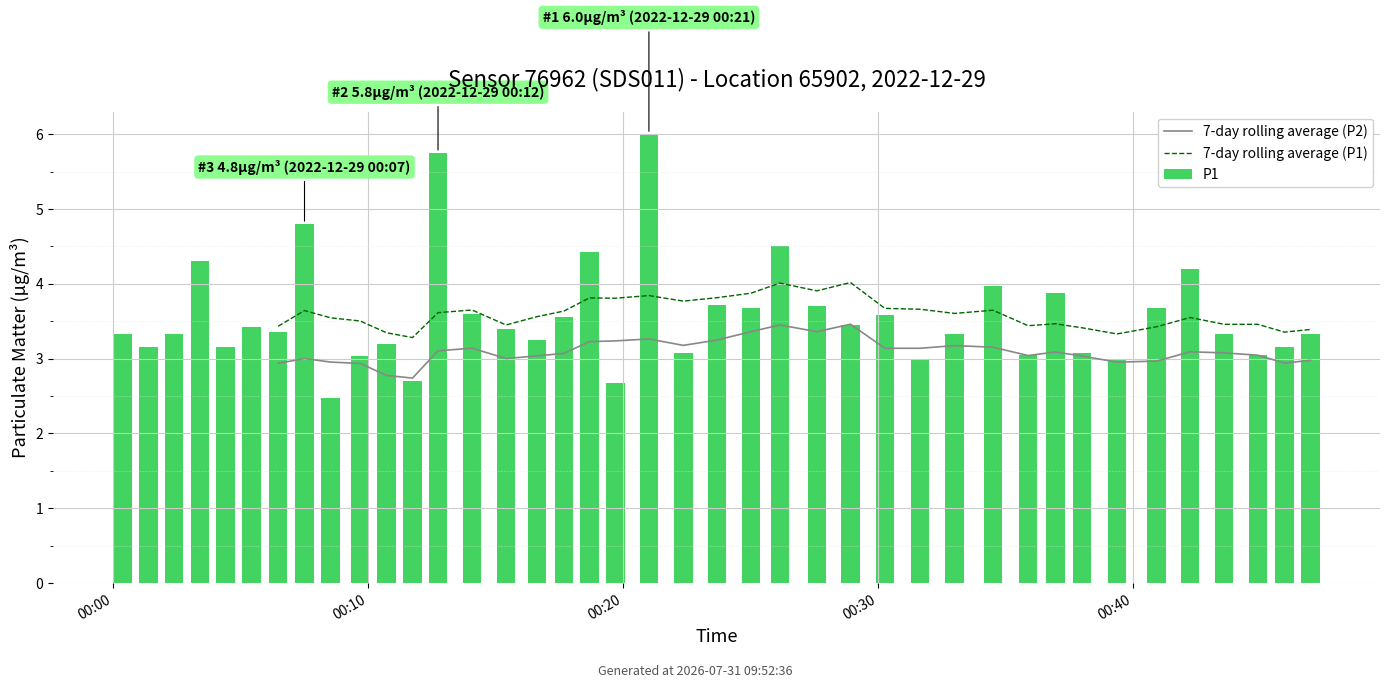

At which category is the sum across all series the highest?

19